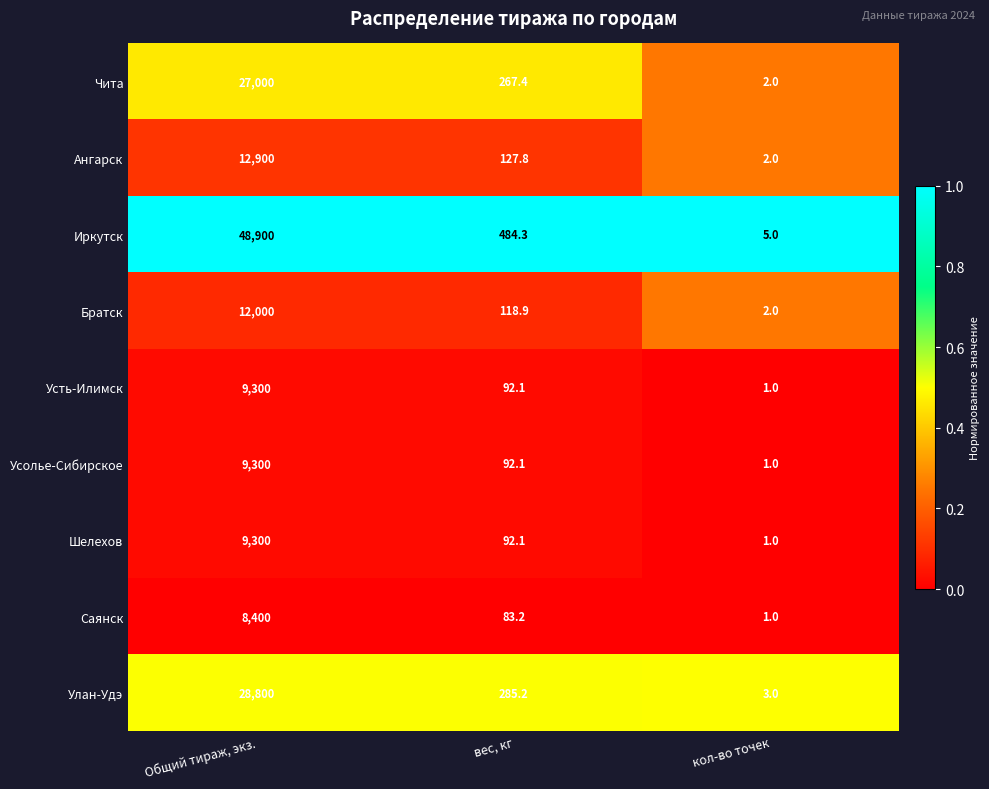

What is the spread (max minus min) of values at кол-во точек?

4.0